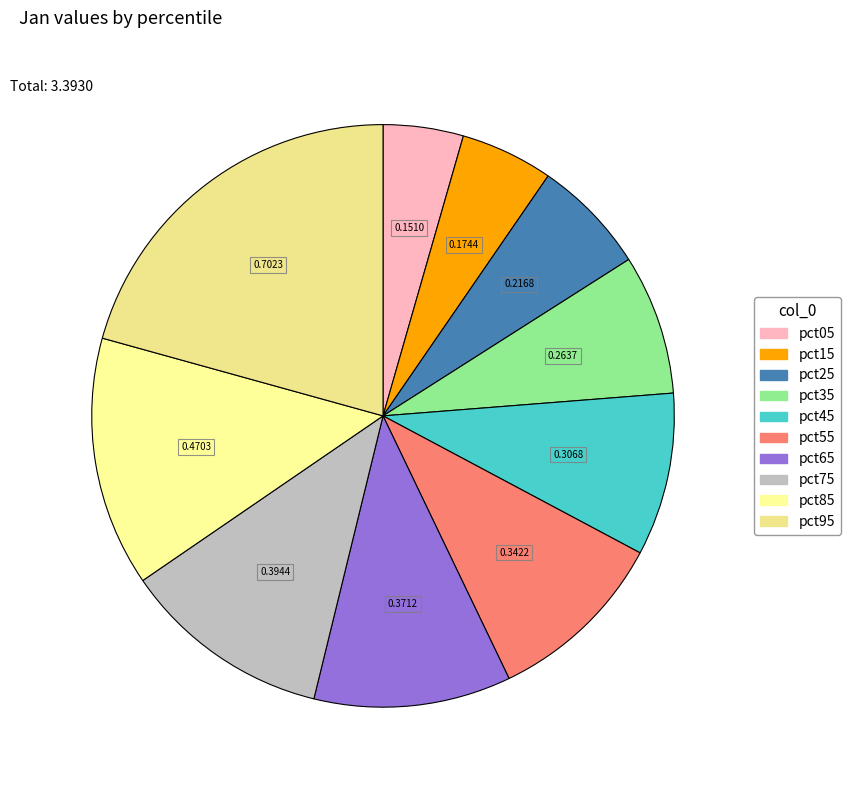

To the nearest percent, what portion does pct55 represent?

10%